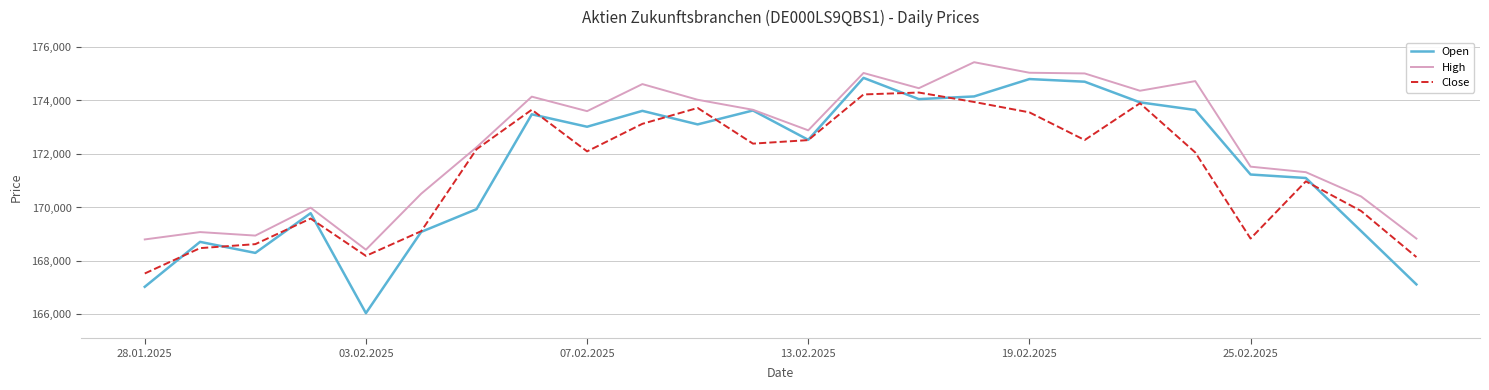

Which series has the widest spread of values?

Open